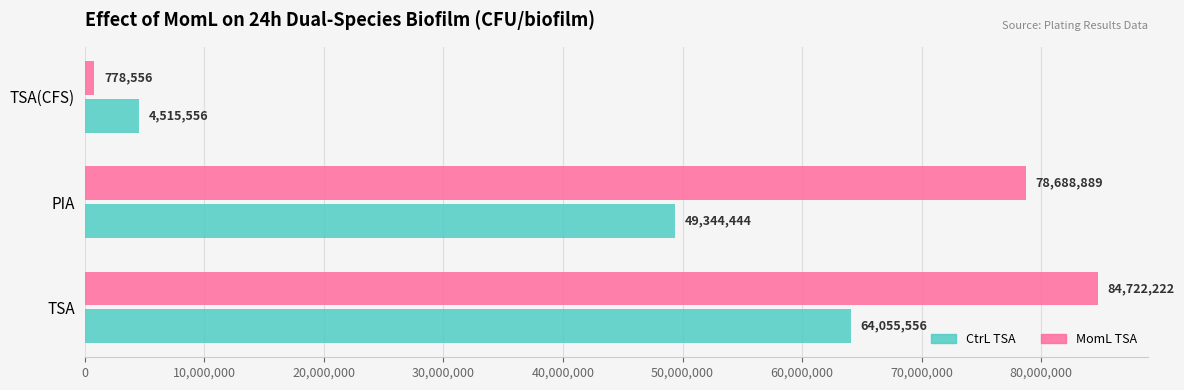

Where is CtrL TSA nearest to the value 34285555?

PIA